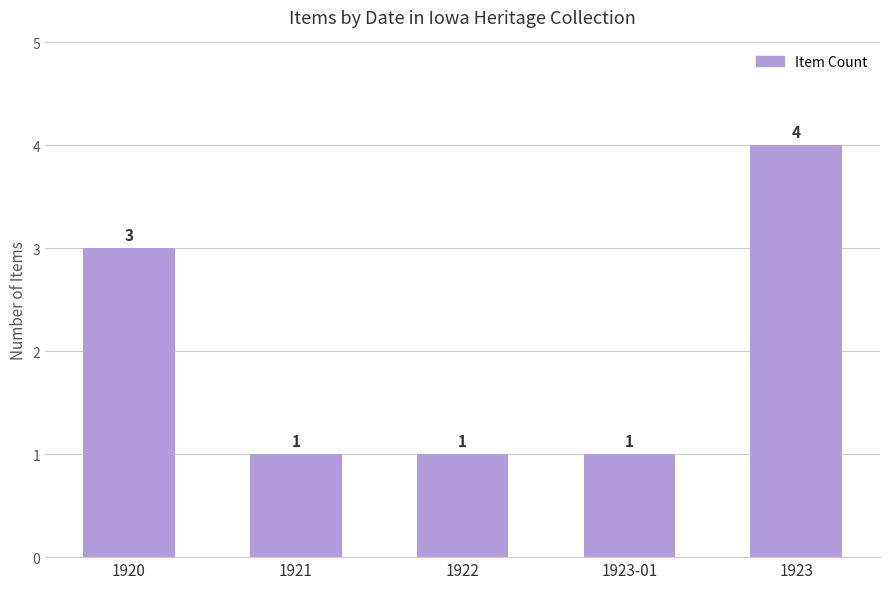

What is the greatest value displayed?

4